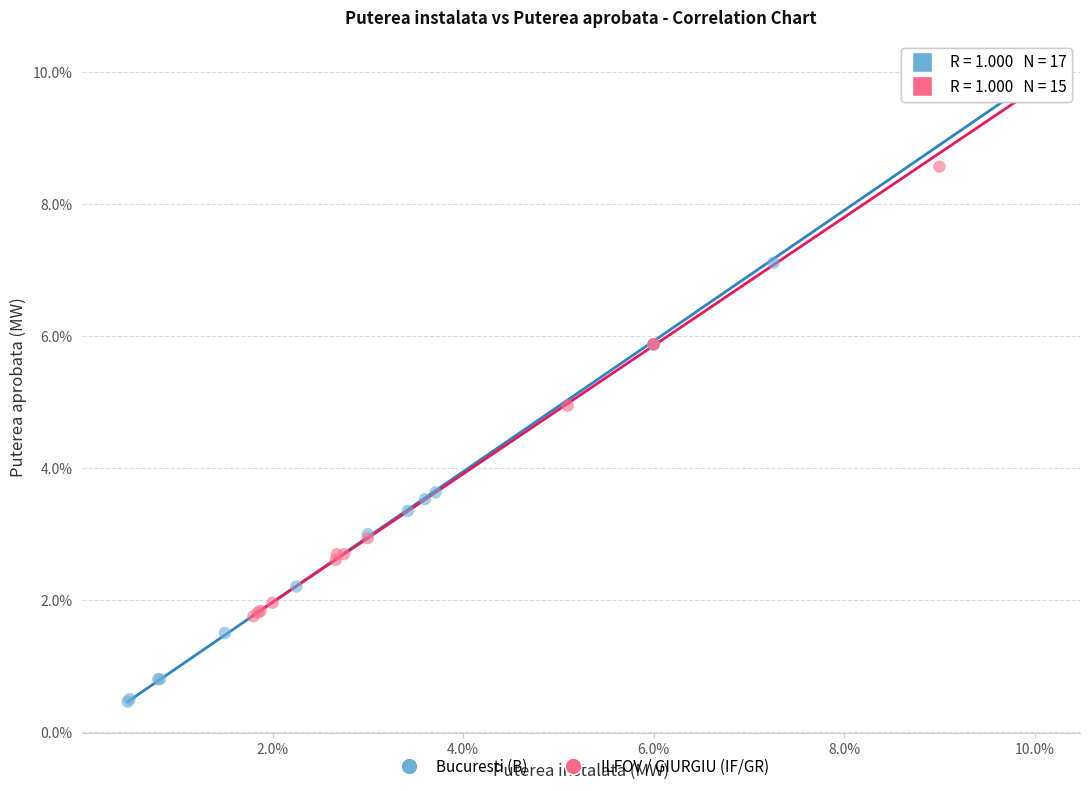

Which series reaches the minimum Y coordinate?

Bucuresti (B)